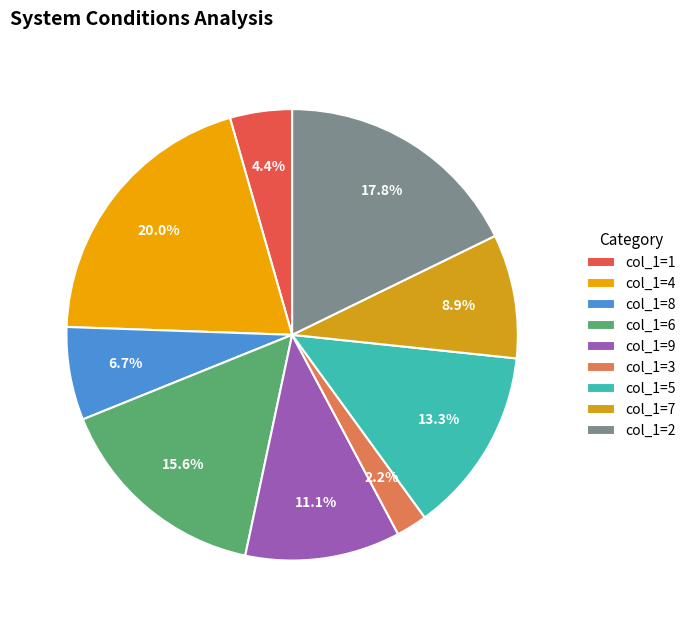

Count the number of slices in the pie.

9